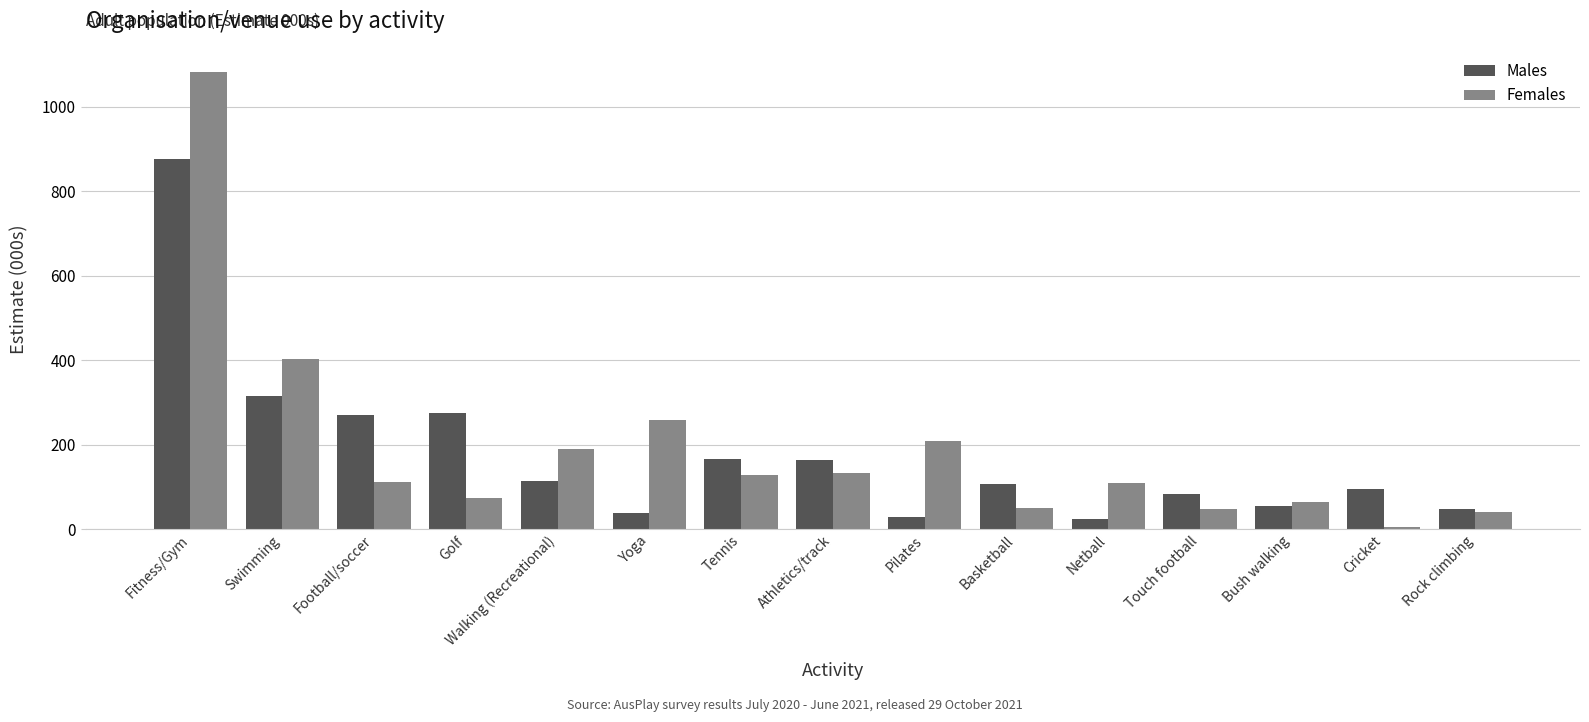

Which series has the largest total across all categories?

Females